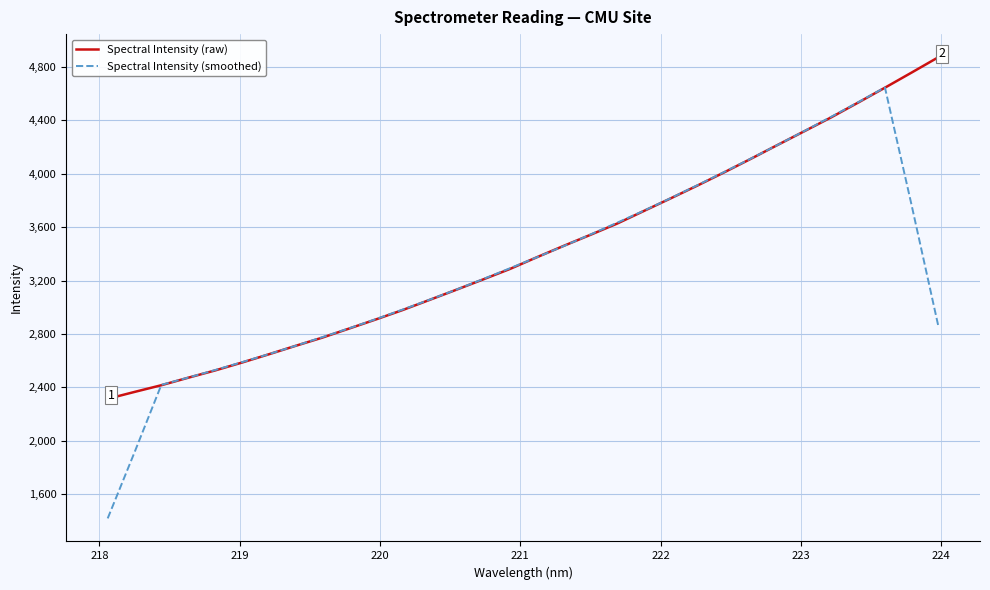

What is the smallest value displayed?

1419.4